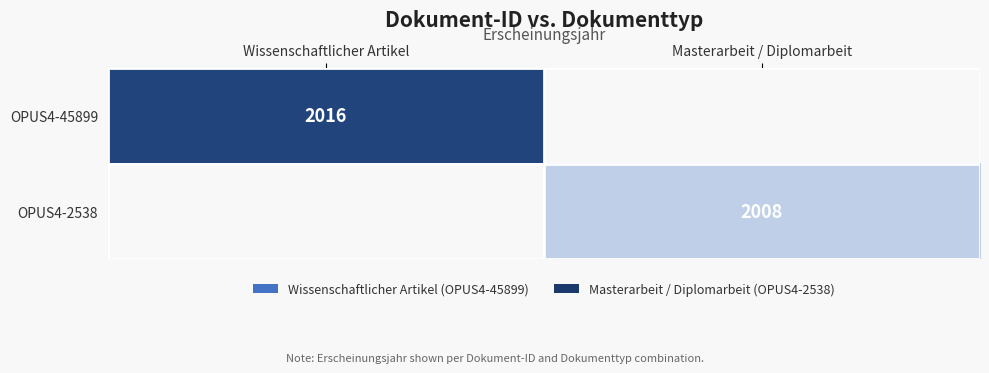

True or false: OPUS4-2538 has a value of 2911 at Masterarbeit / Diplomarbeit.

False